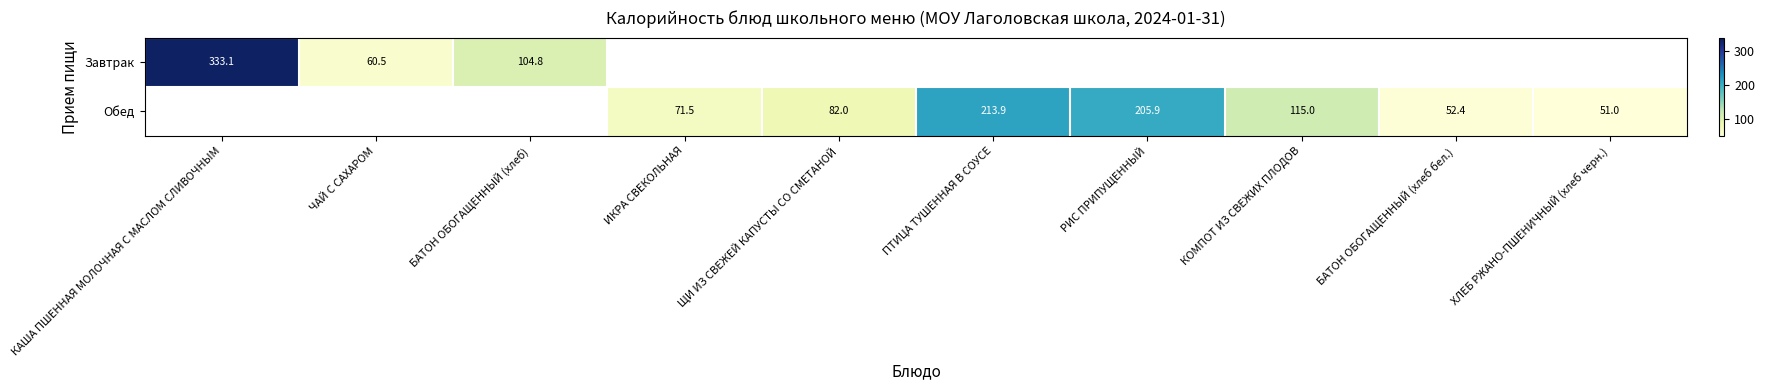

Is it true that Обед equals 81.4 at РИС ПРИПУЩЕННЫЙ?

False